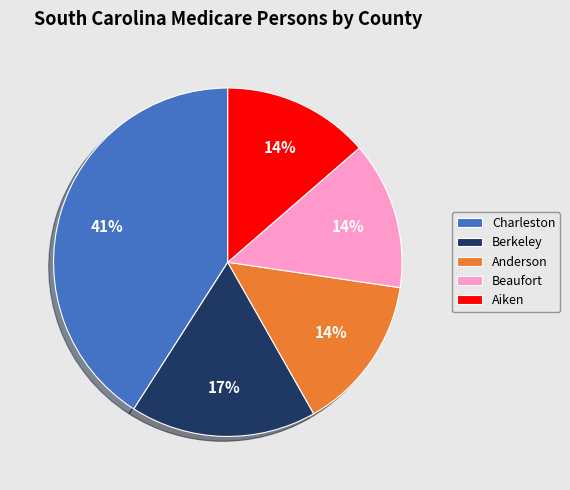

Which has a higher value, Anderson or Charleston?

Charleston